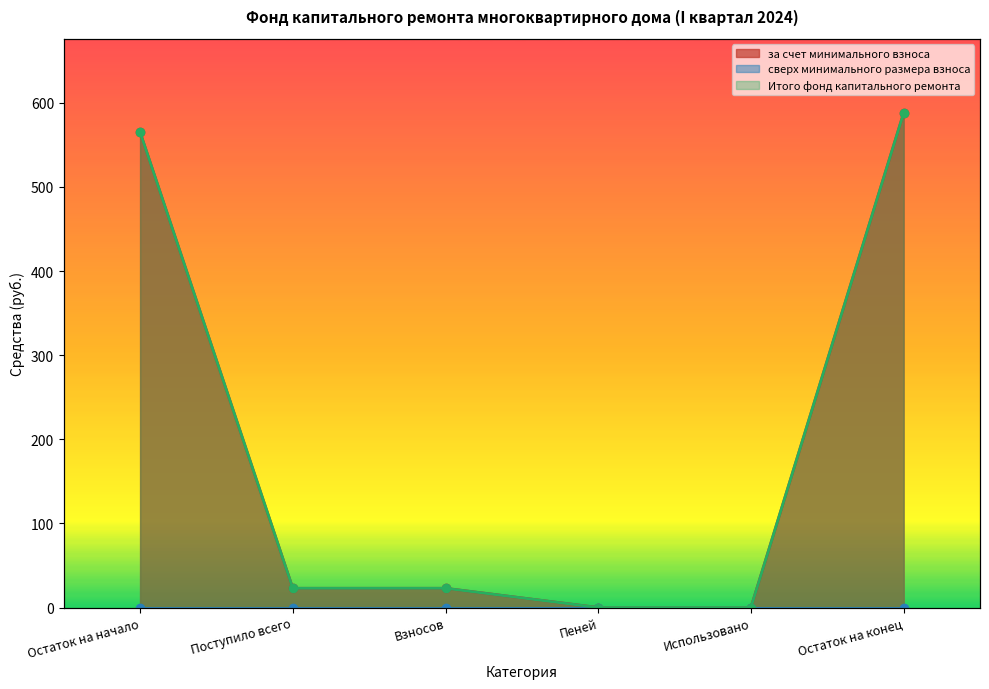

Is it true that за счет минимального взноса equals 588.1 at Остаток на конец?

True